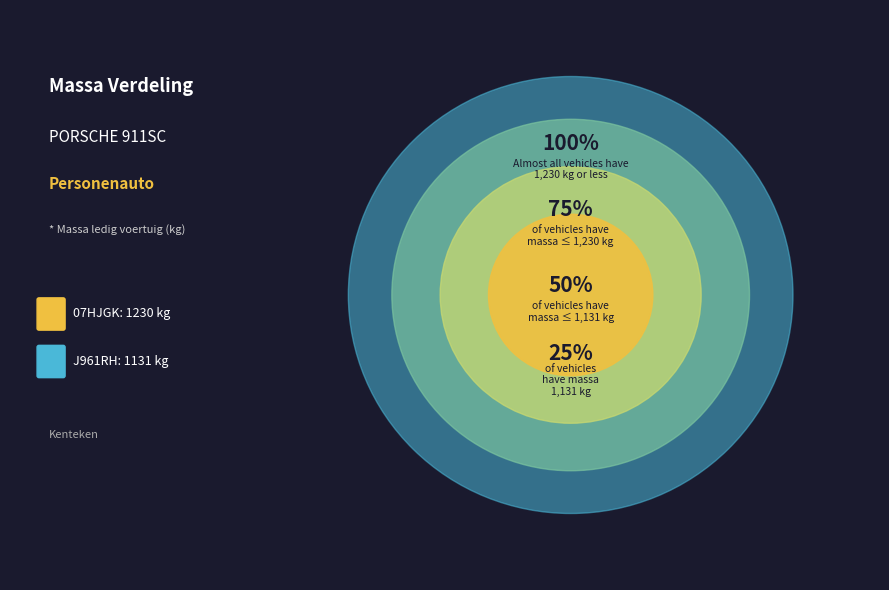

What is the largest slice in the pie chart?

07HJGK